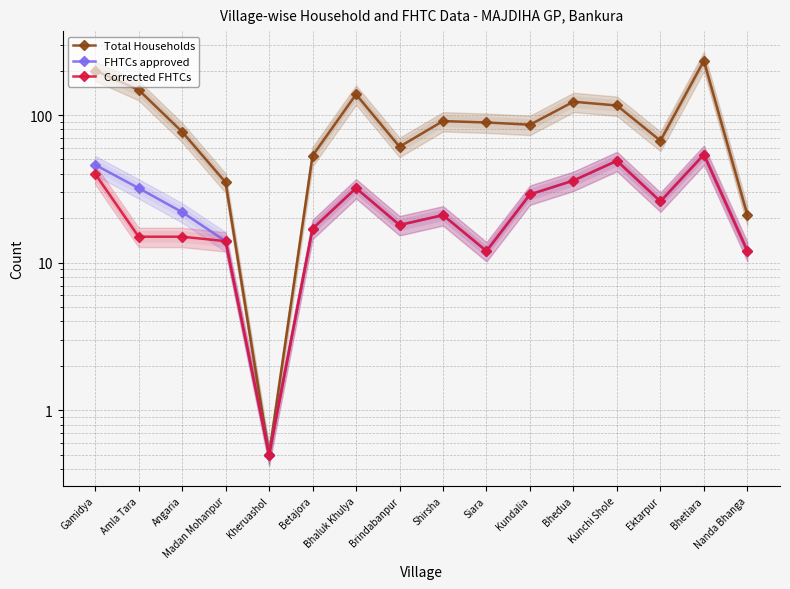

How many values in the Corrected FHTCs series are below 21?

8